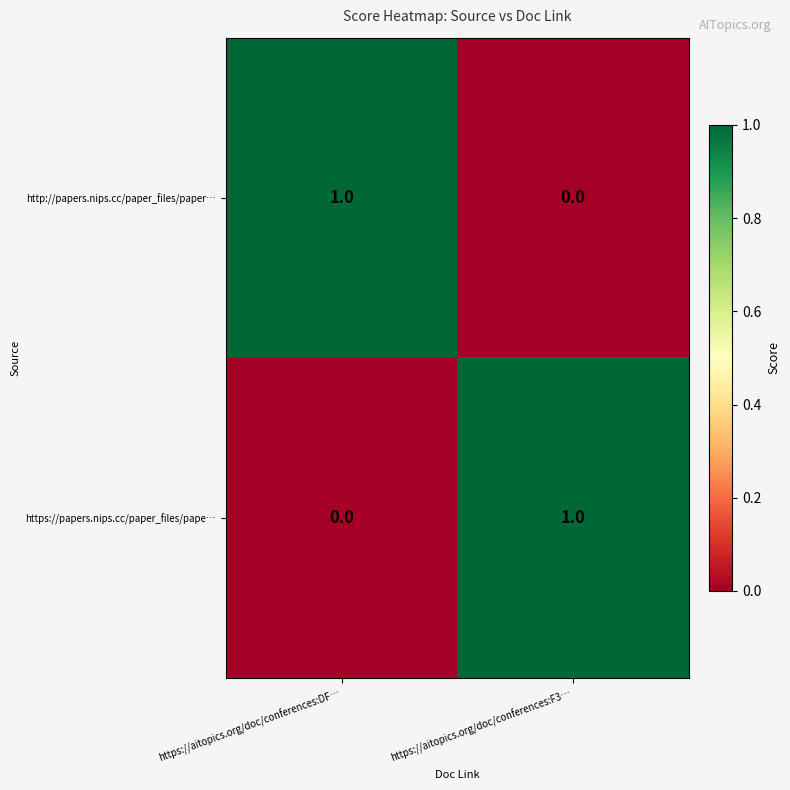

Is it true that http://papers.nips.cc/paper_files/paper… equals 2 at https://aitopics.org/doc/conferences:DF…?

False